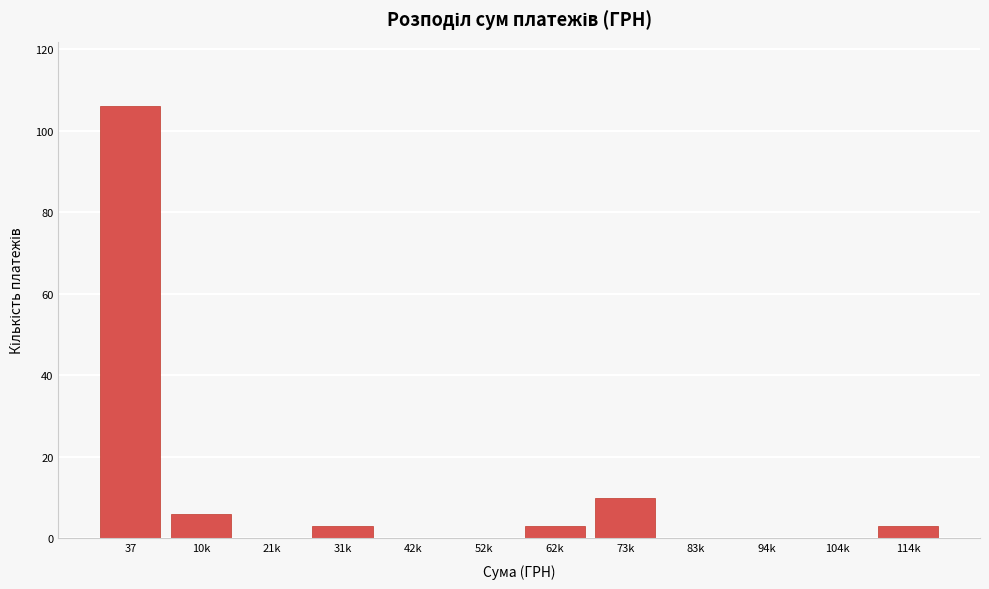

Reading left to right, what are all the values shown in this chart?

37=106	10k=6	21k=0	31k=3	42k=0	52k=0	62k=3	73k=10	83k=0	94k=0	104k=0	114k=3